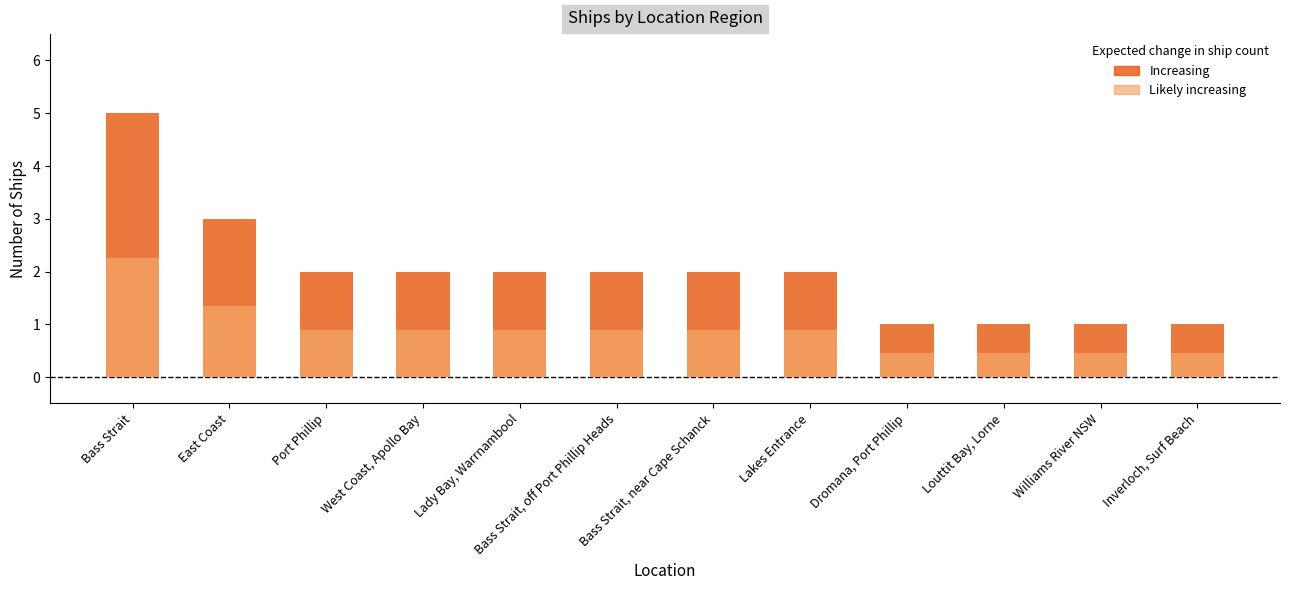

What is the total value across all series at Louttit Bay, Lorne?

1.4